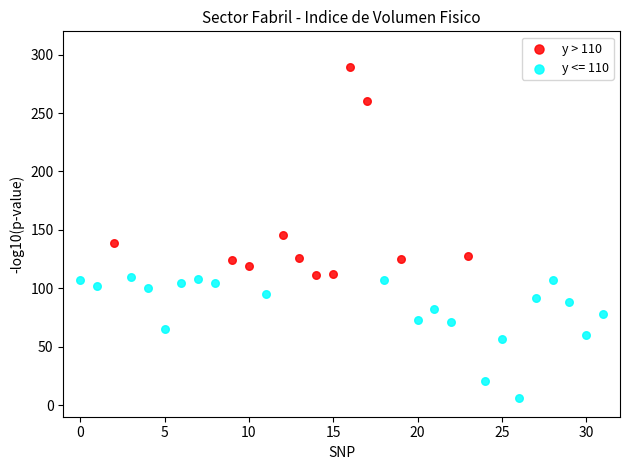

Which series reaches the maximum Y coordinate?

y > 110